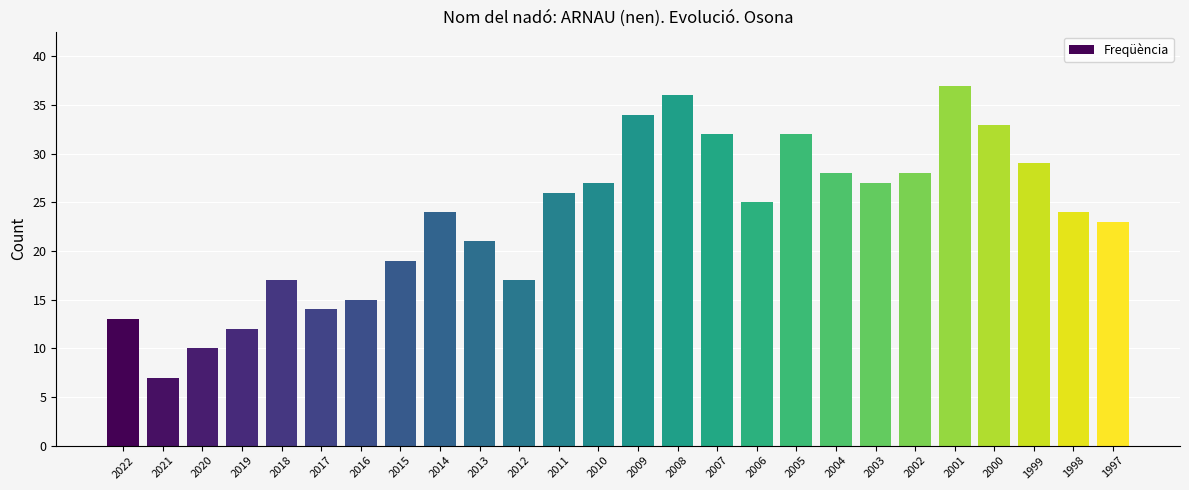

What is the change in value from 2022 to 2019?

-1